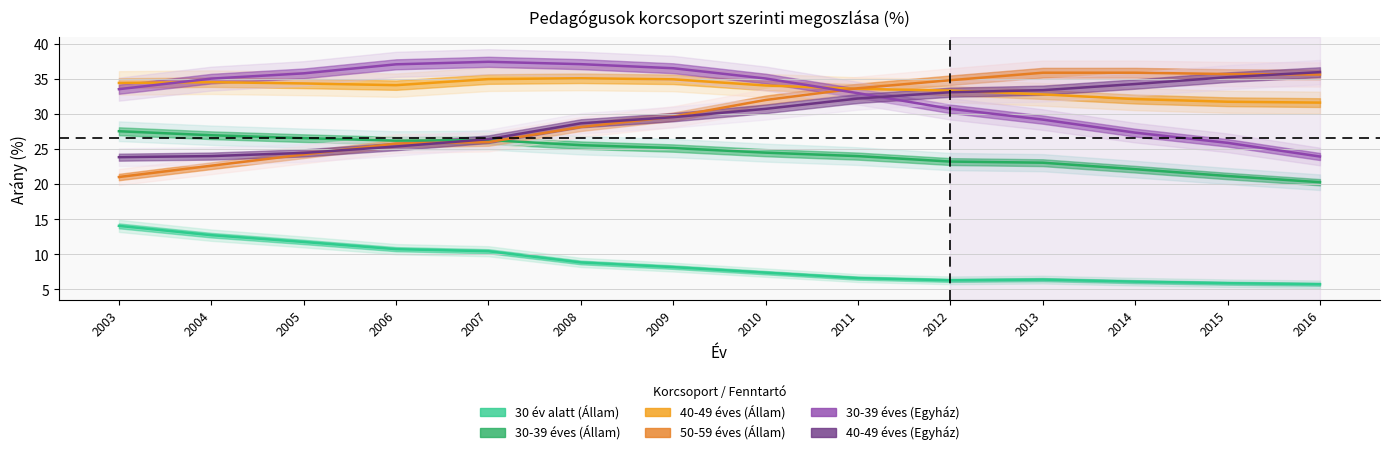

Which series has the widest spread of values?

50-59 éves (Állam)